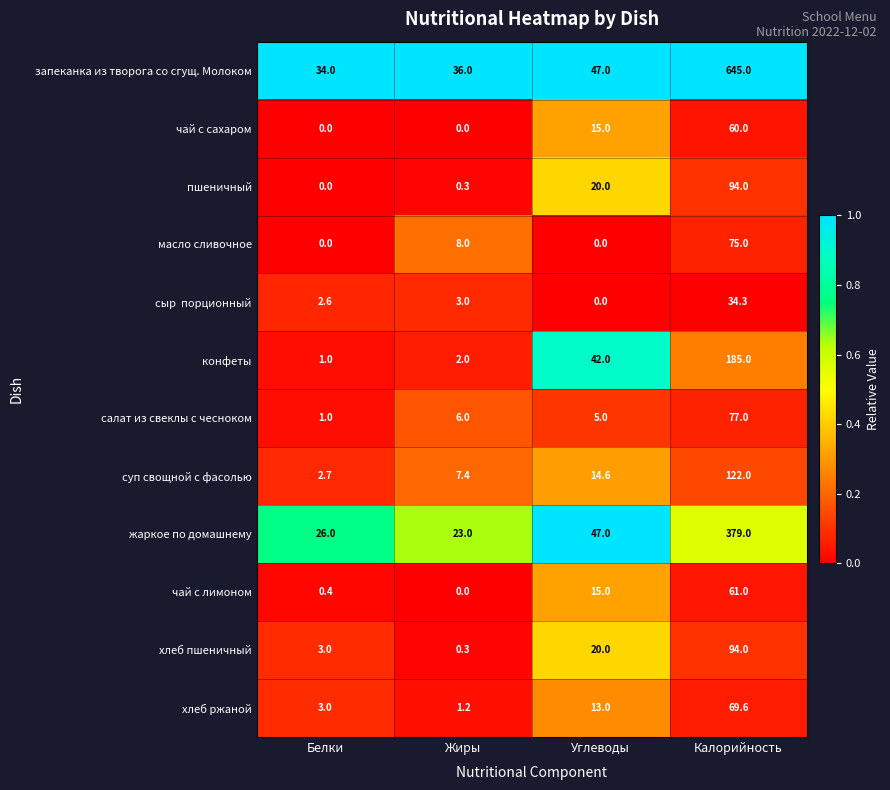

How many series are shown in this chart?

12